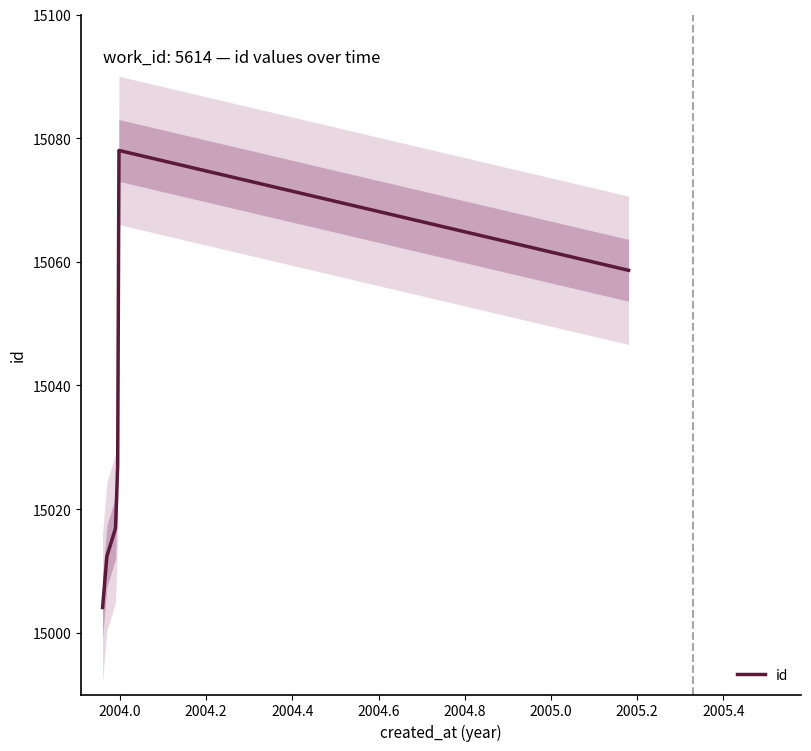

Does the chart have visible grid lines?

No